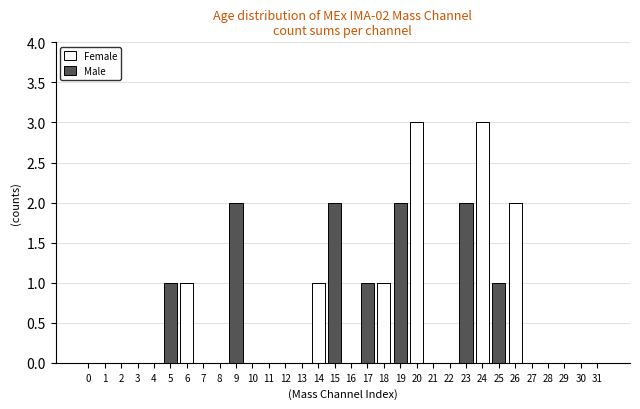

The value of Female at 31 is 0. True or false?

True